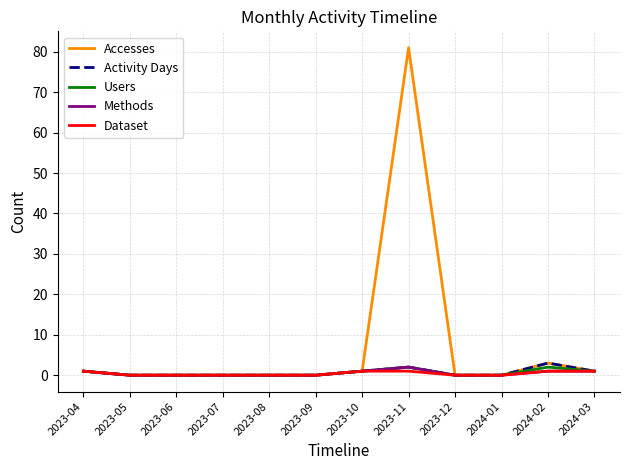

Which series has the largest range (max minus min)?

Accesses